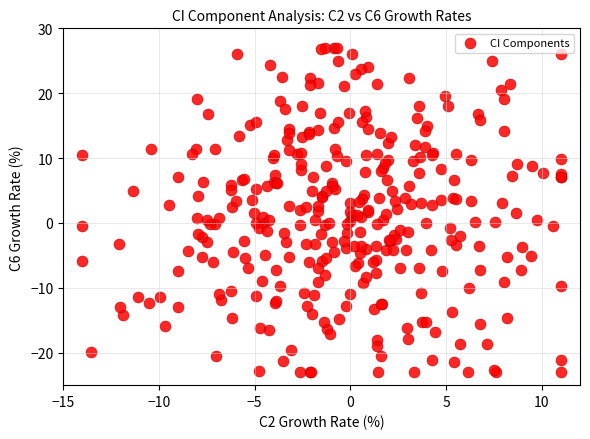

How many points are shown in the scatter plot?

317